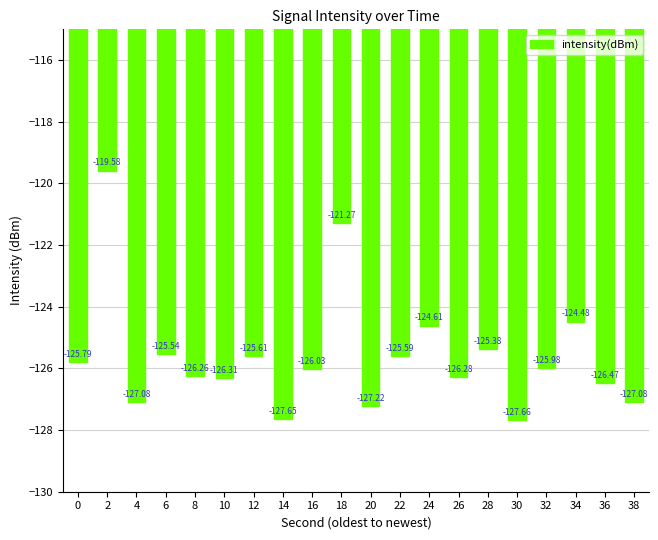

What is the change in value from 20 to 26?

+0.9